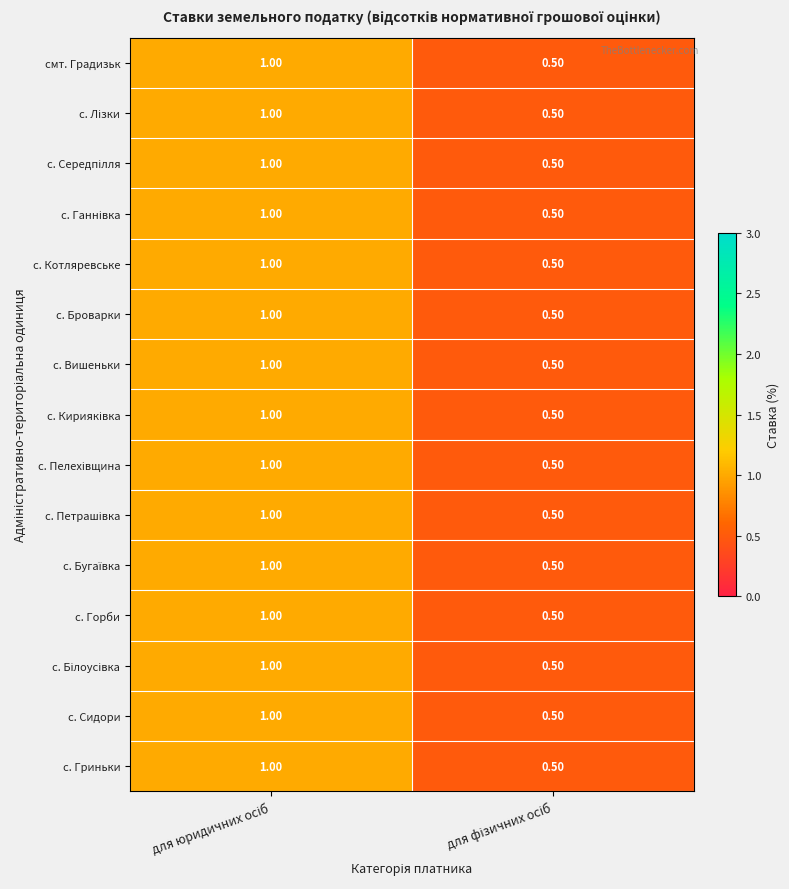

What is the sum of all с. Горби values?

1.5